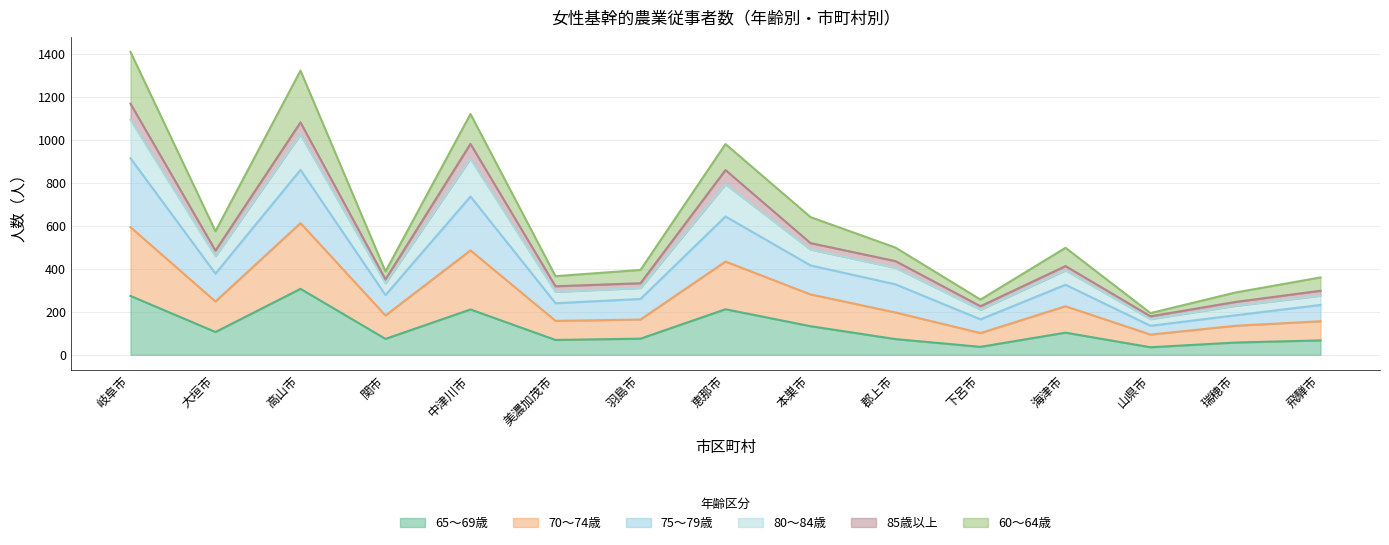

True or false: 75～79歳 and 65～69歳 intersect in this chart.

False